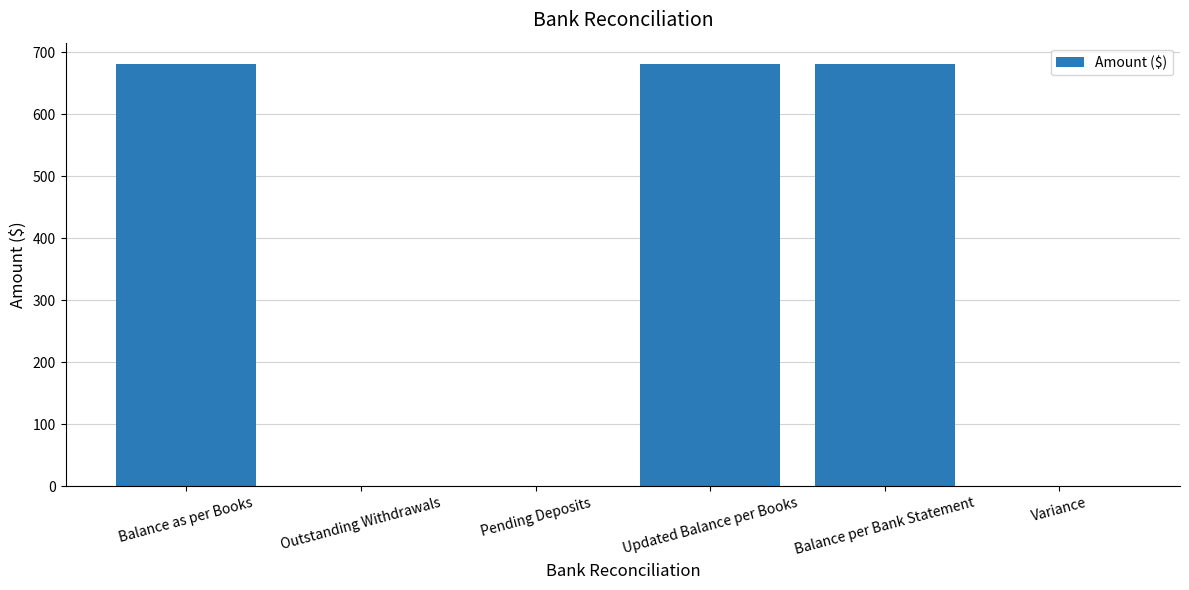

The chart shows a value of 452.1 at Outstanding Withdrawals. True or false?

False